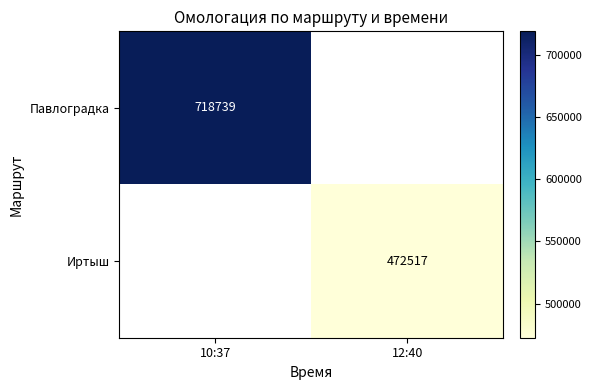

What is the minimum value shown in the chart?

472517.0